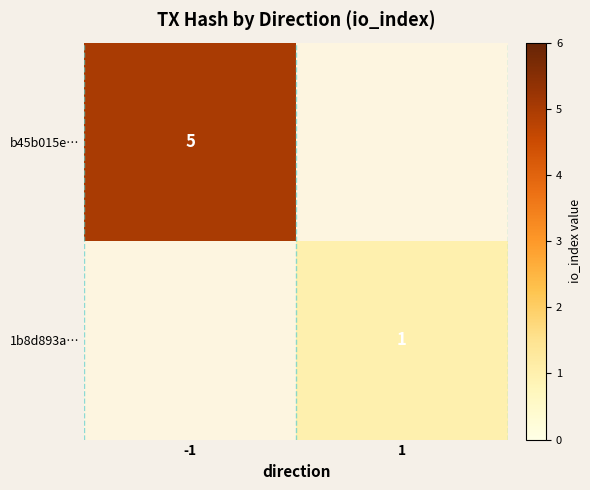

True or false: b45b015e… has a value of 1 at -1.

False